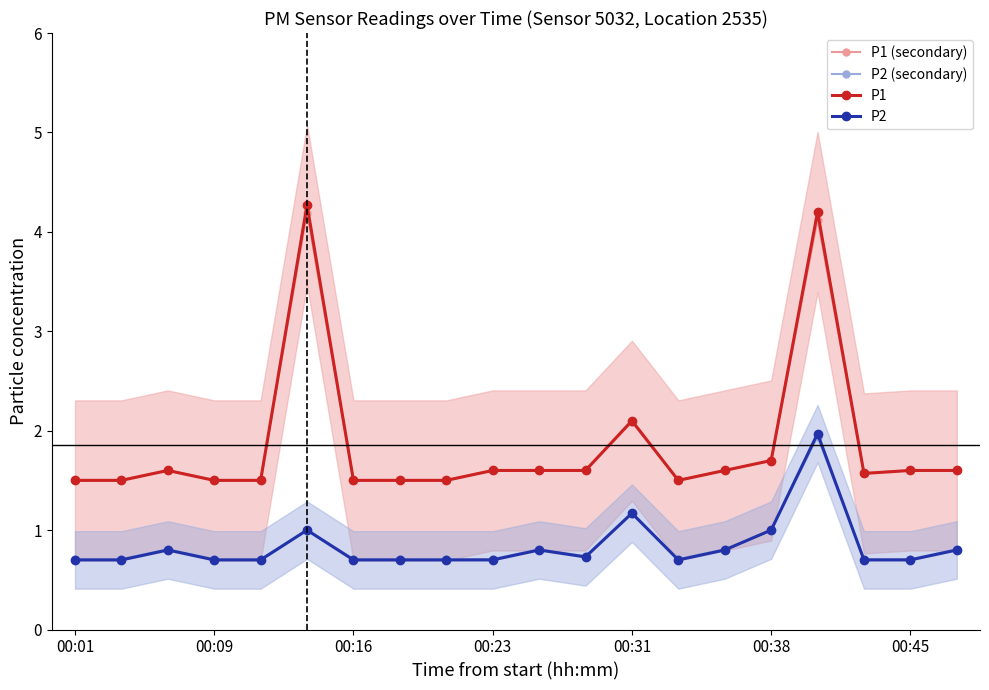

Which series has the largest range (max minus min)?

P1